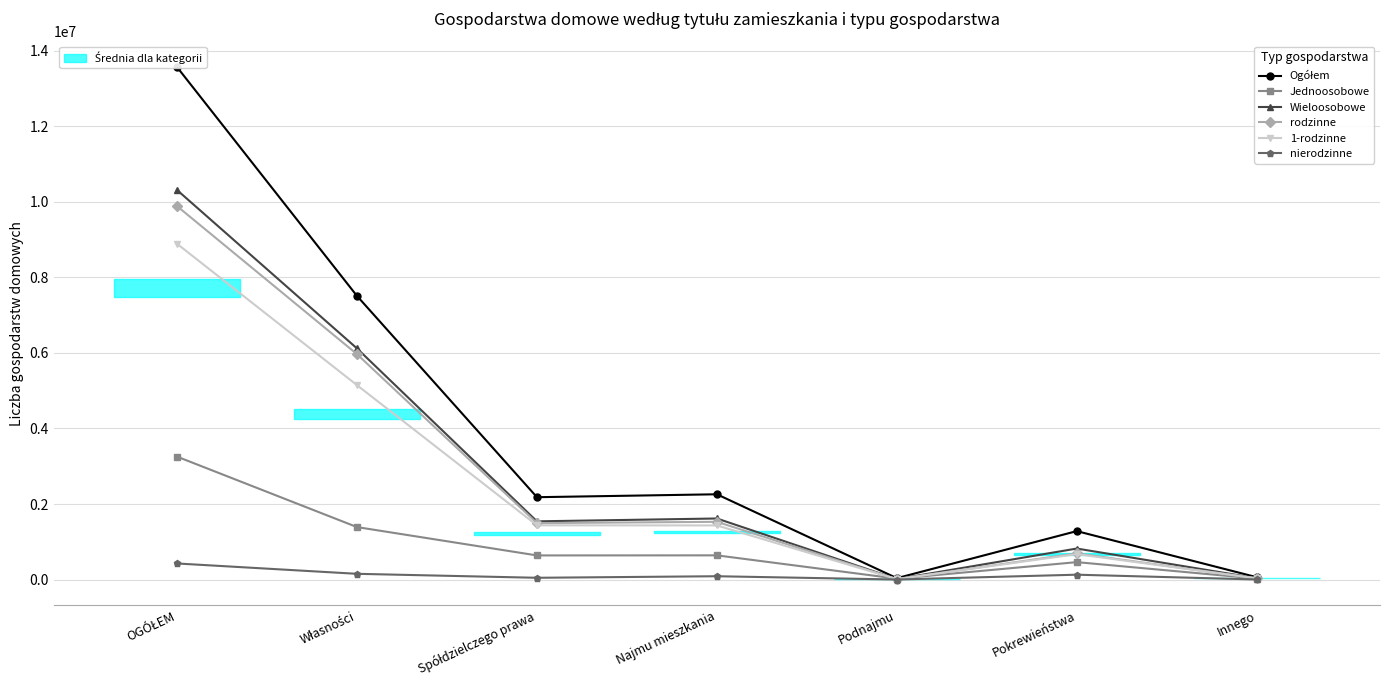

Count the number of categories in the chart.

7